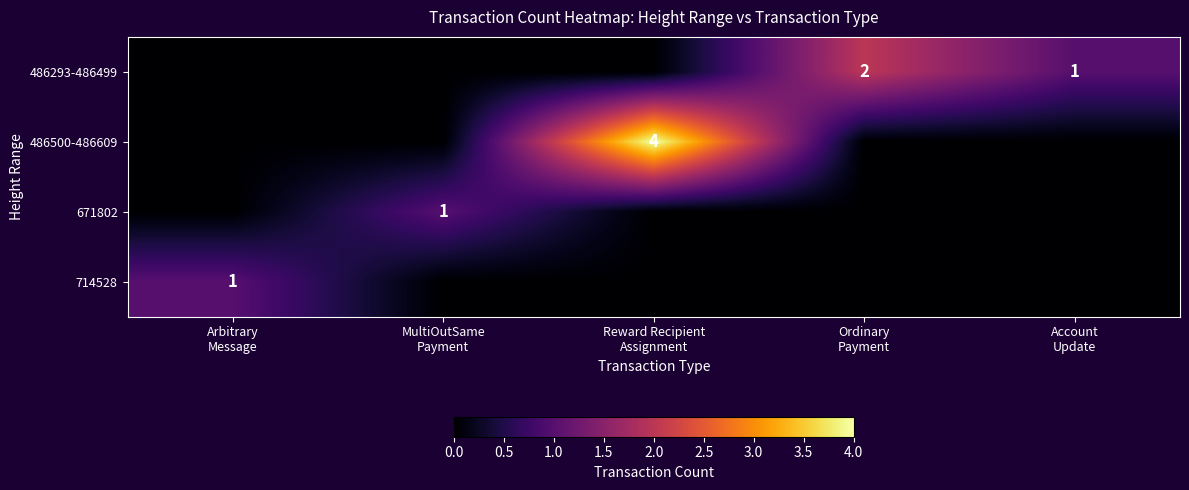

At how many categories does at least one series exceed 1?

2